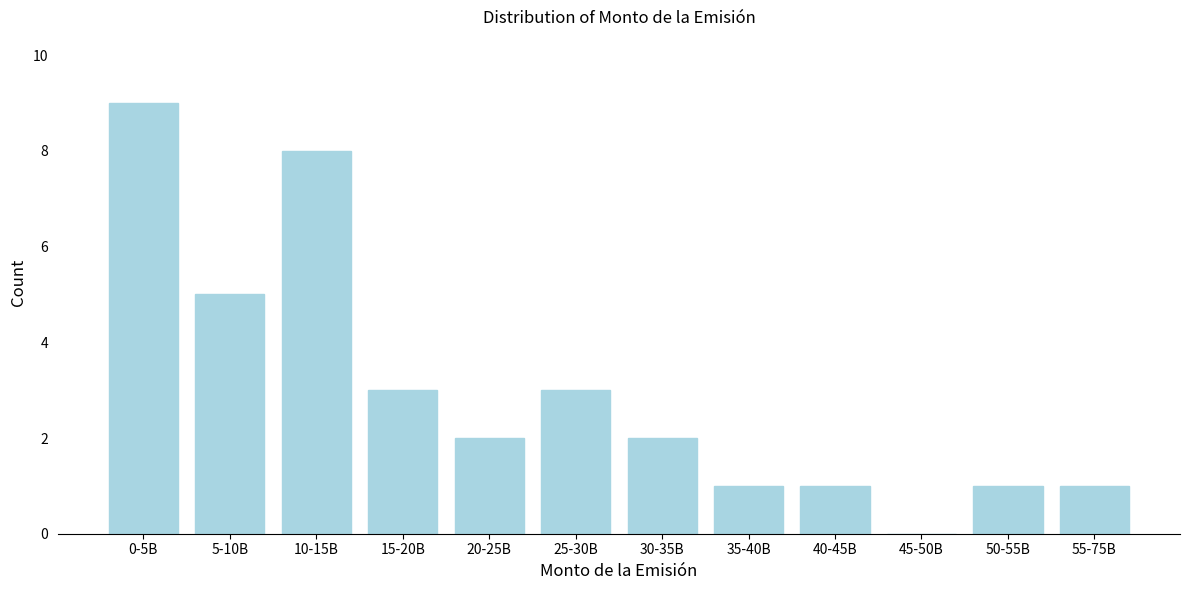

Reading left to right, list all the values displayed in this chart.

0-5B=9	5-10B=5	10-15B=8	15-20B=3	20-25B=2	25-30B=3	30-35B=2	35-40B=1	40-45B=1	45-50B=0	50-55B=1	55-75B=1